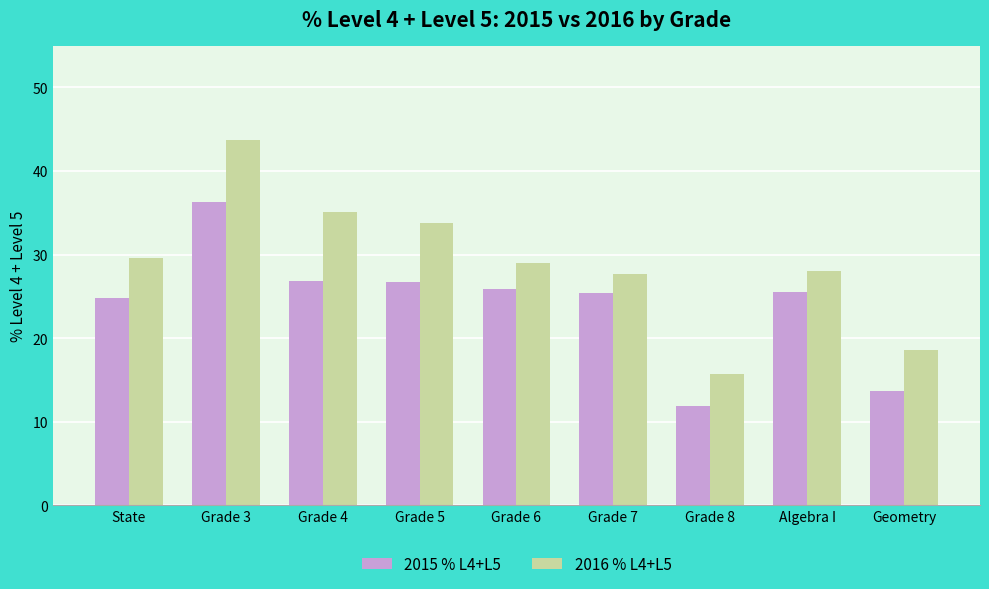

What is the greatest value displayed?

43.7